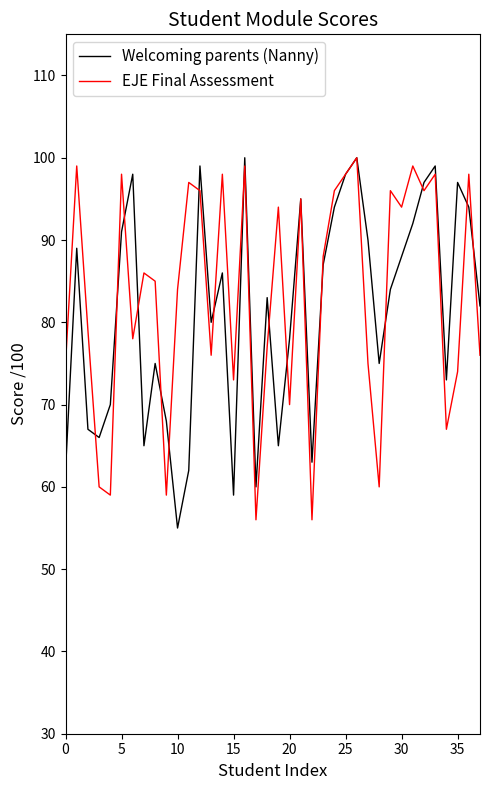

In EJE Final Assessment, how many points are lower than both neighbors (excluding endpoints)?

12